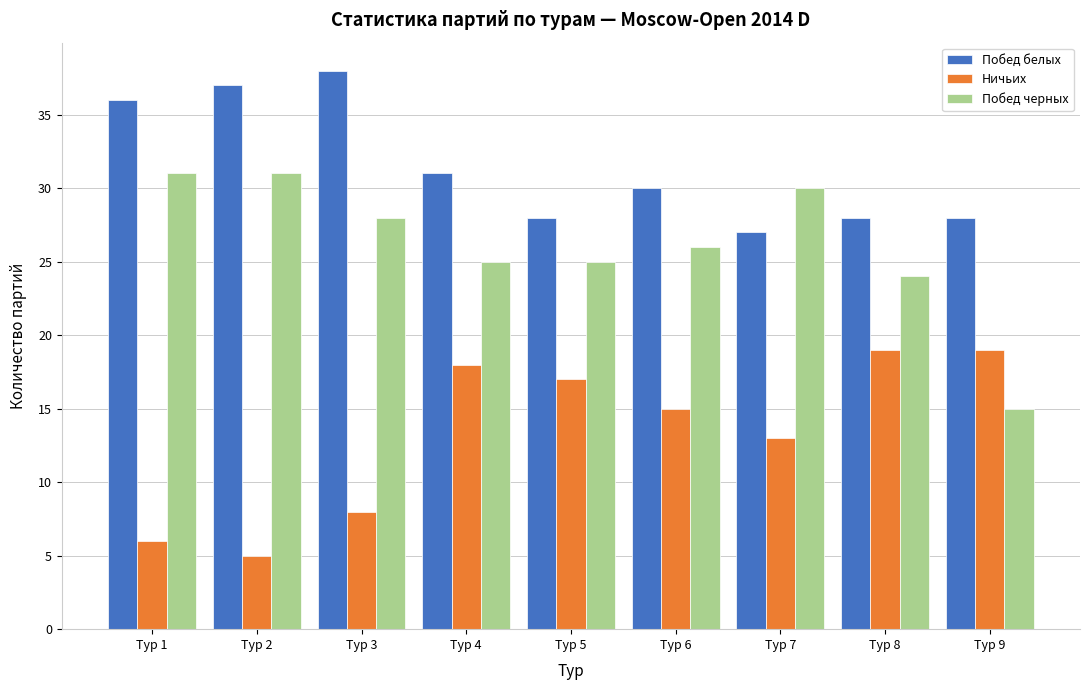

Reading left to right, transcribe all the data shown in this chart.

Побед белых: Тур 1=36	Тур 2=37	Тур 3=38	Тур 4=31	Тур 5=28	Тур 6=30	Тур 7=27	Тур 8=28	Тур 9=28
Ничьих: Тур 1=6	Тур 2=5	Тур 3=8	Тур 4=18	Тур 5=17	Тур 6=15	Тур 7=13	Тур 8=19	Тур 9=19
Побед черных: Тур 1=31	Тур 2=31	Тур 3=28	Тур 4=25	Тур 5=25	Тур 6=26	Тур 7=30	Тур 8=24	Тур 9=15